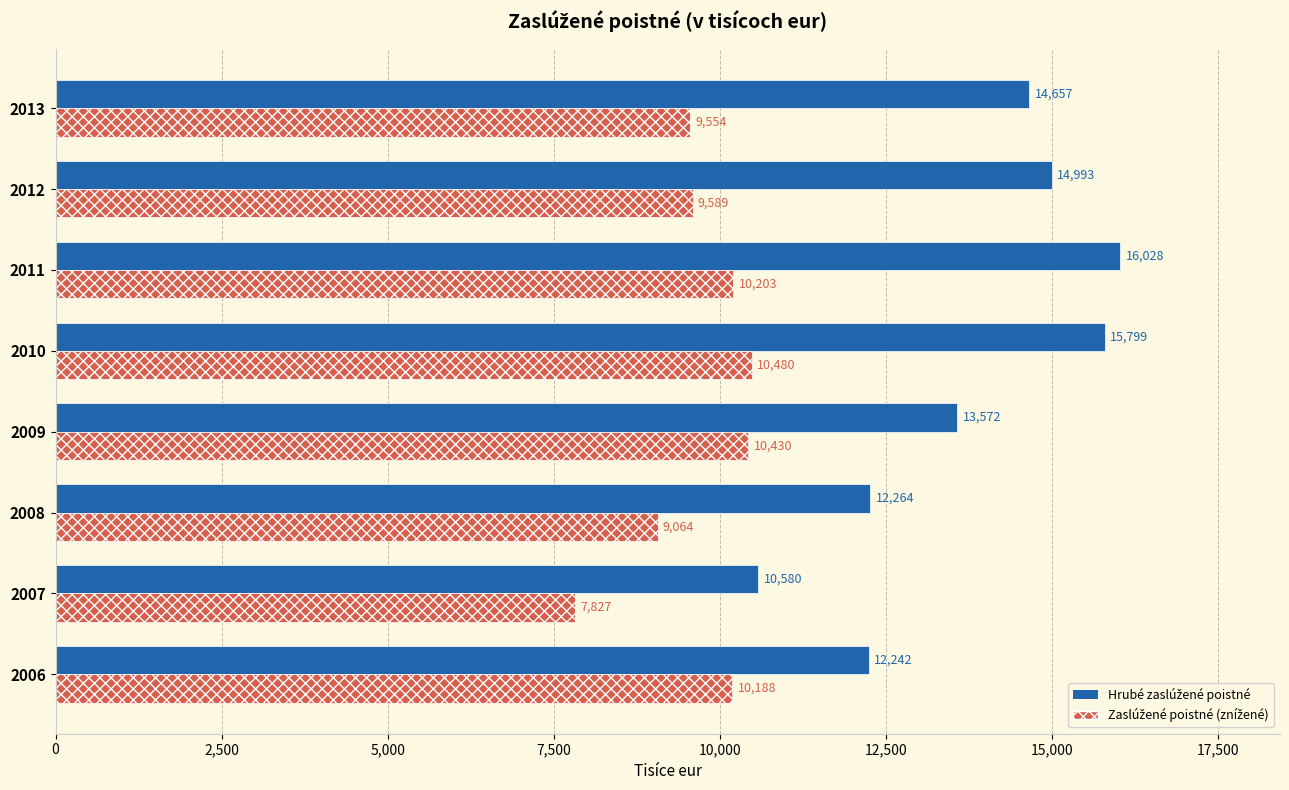

At how many categories does at least one series exceed 11981?

7